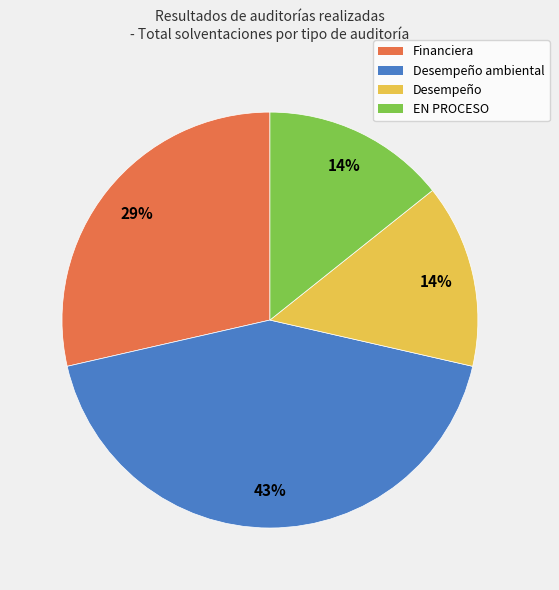

Is it true that EN PROCESO is 1% of the pie?

False